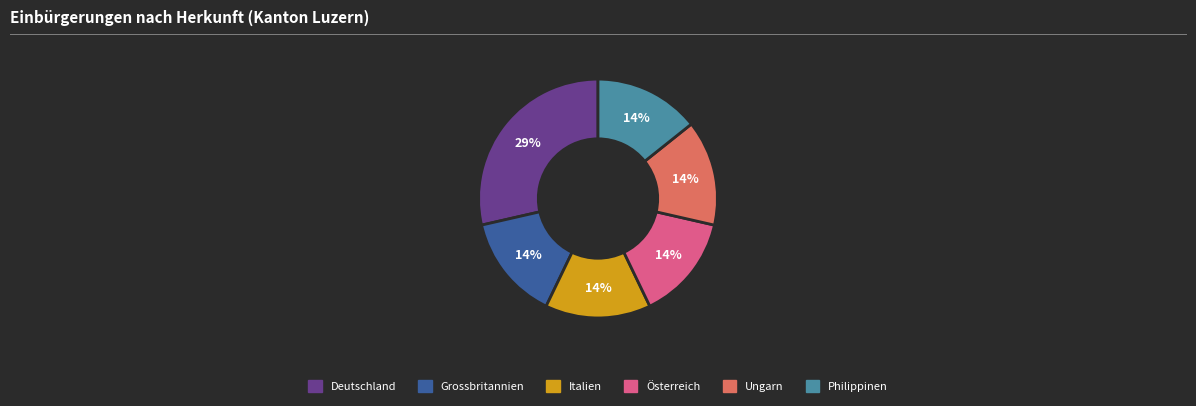

Does any single category account for the majority?

No